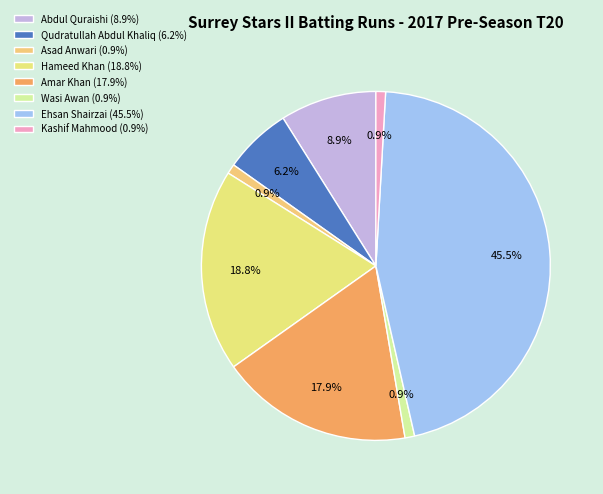

Does Qudratullah Abdul Khaliq represent more than half of the total?

No